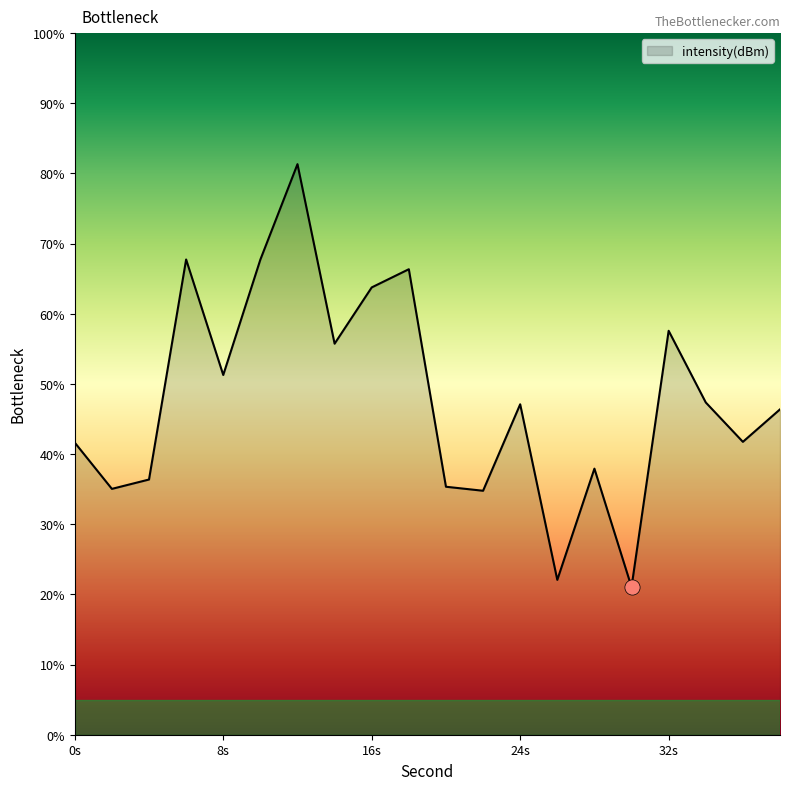

What is the greatest value displayed?

81.3